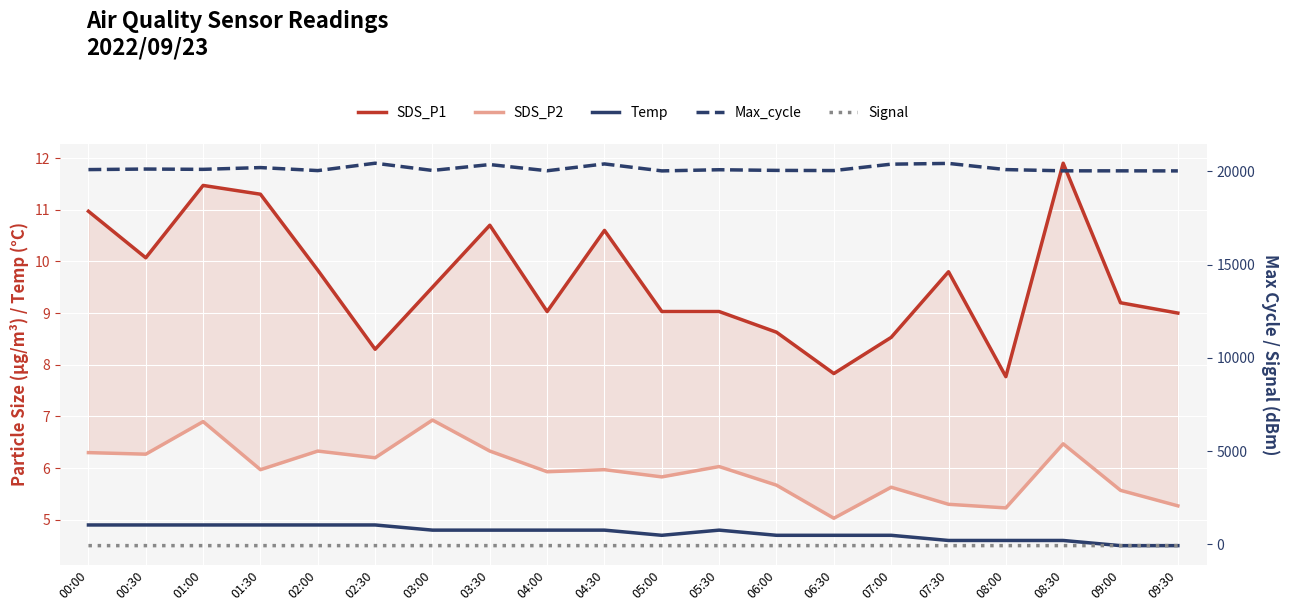

What is the total value across all series at 04:00?

19977.8